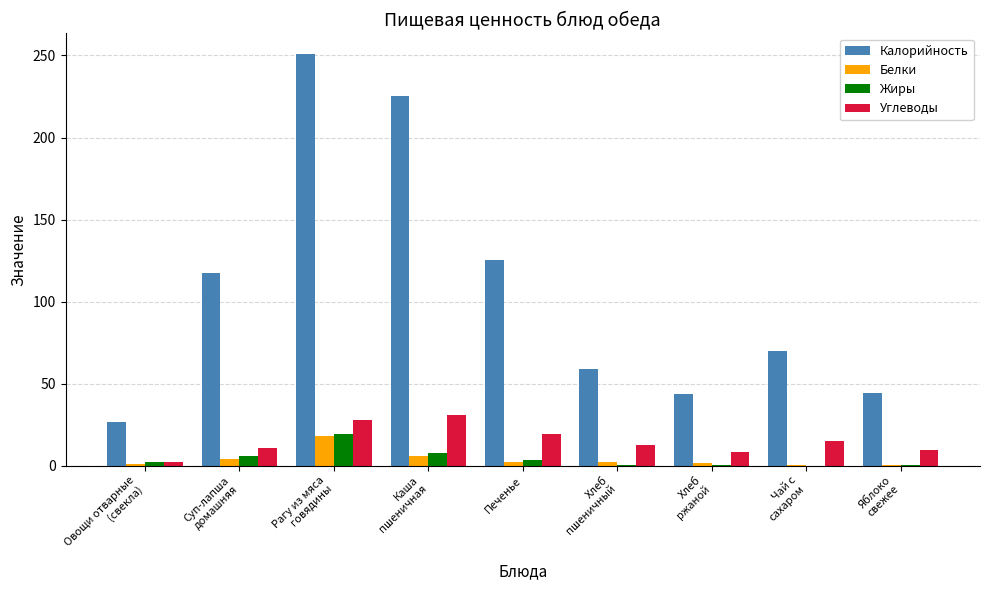

At which label is Калорийность closest to 138?

Печенье